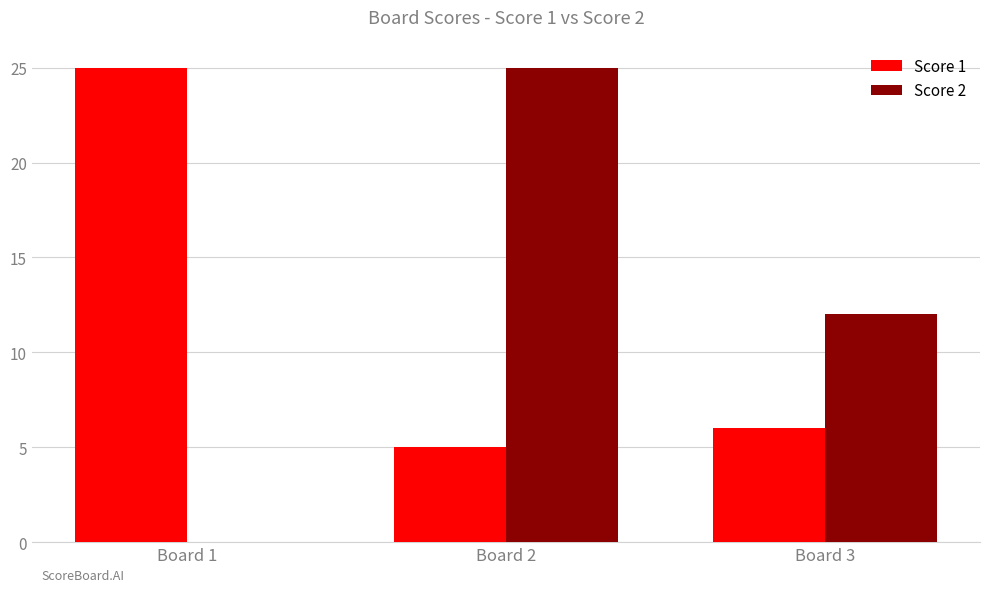

At which label is Score 1 closest to 15?

Board 3